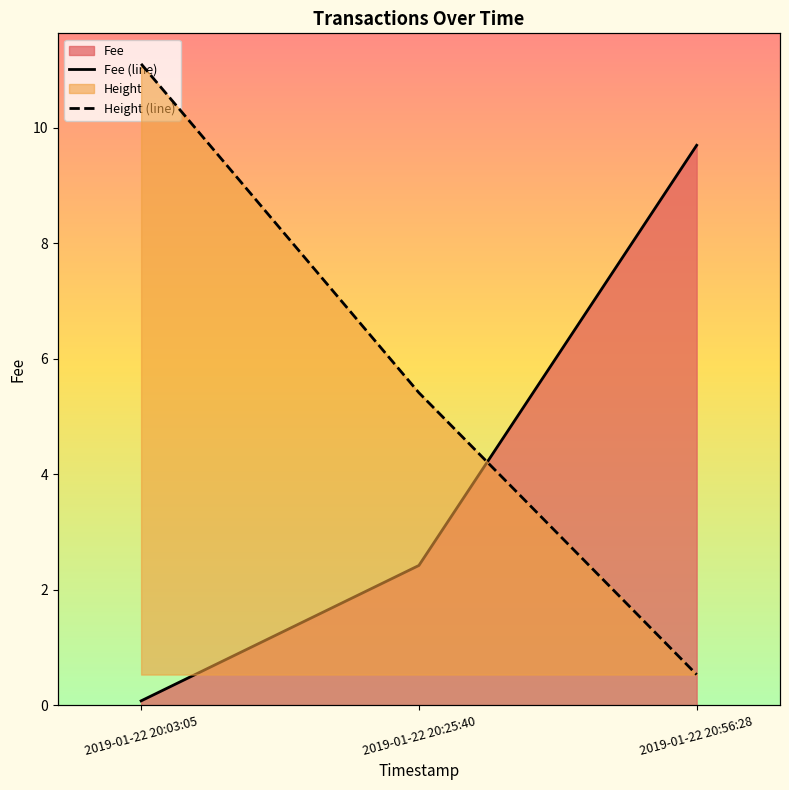

At how many categories does at least one series exceed 1?

3